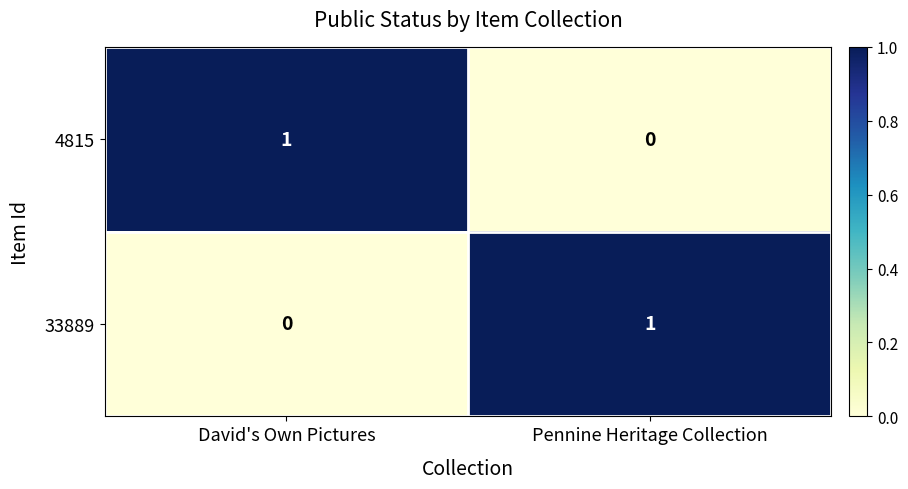

What is the difference between the highest and lowest values at Pennine Heritage Collection?

1